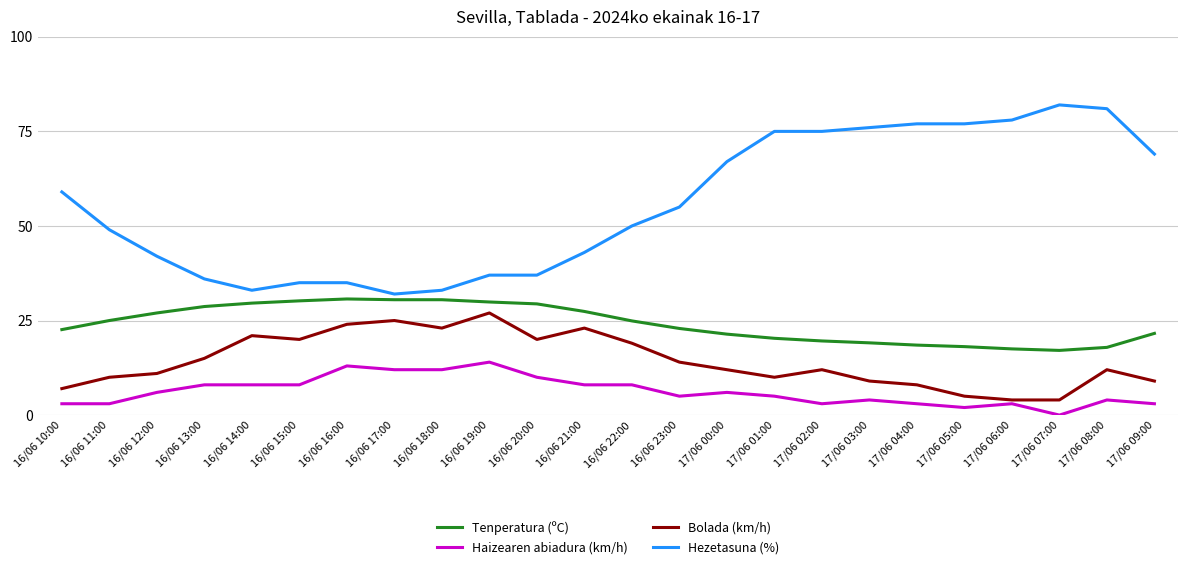

What is the total value across all series at 17/06 08:00?

114.9